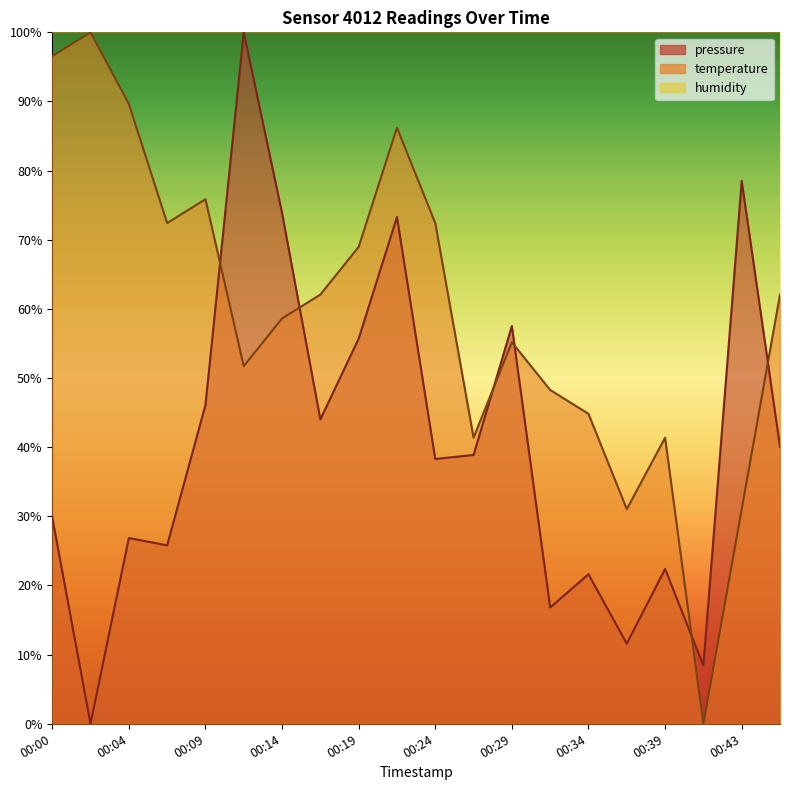

What is the average value of the pressure series?

40.5